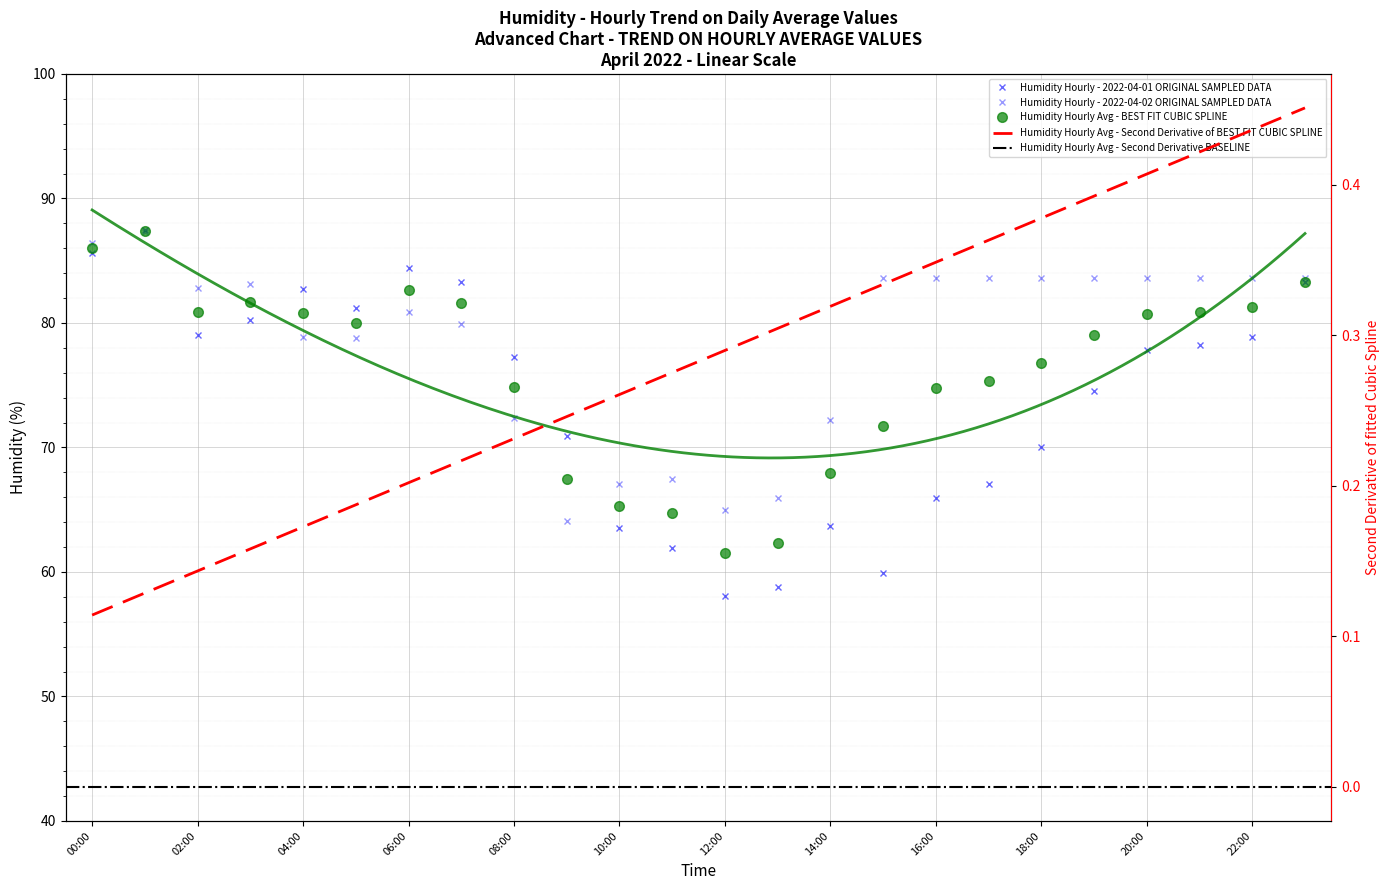

What is the label of the 2nd point from the right?

22:00